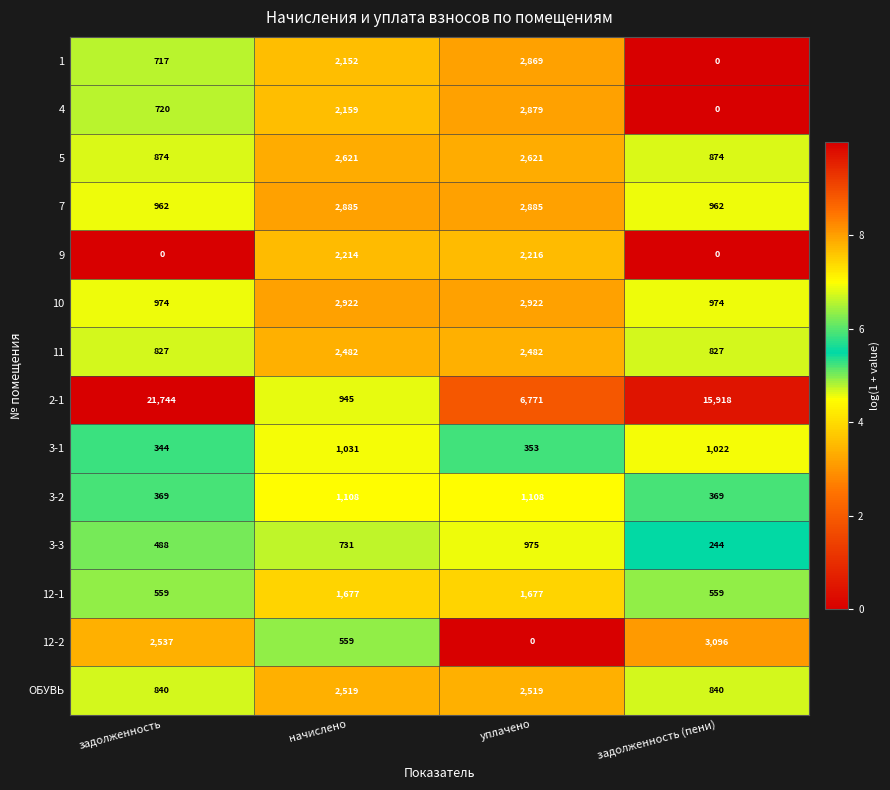

What is the total value across all series at задолженность?

31955